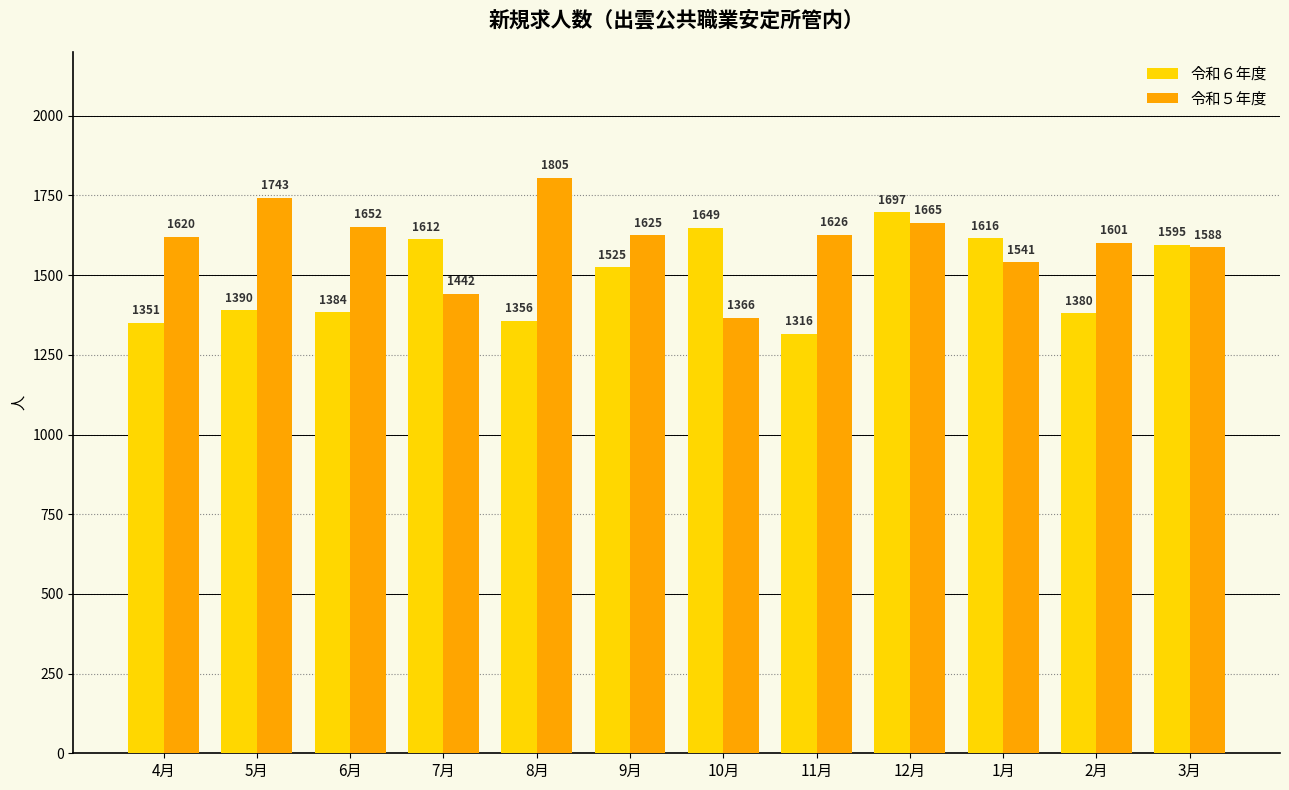

Reading right to left, list all the values displayed in this chart.

令和６年度: 1595	1380	1616	1697	1316	1649	1525	1356	1612	1384	1390	1351
令和５年度: 1588	1601	1541	1665	1626	1366	1625	1805	1442	1652	1743	1620